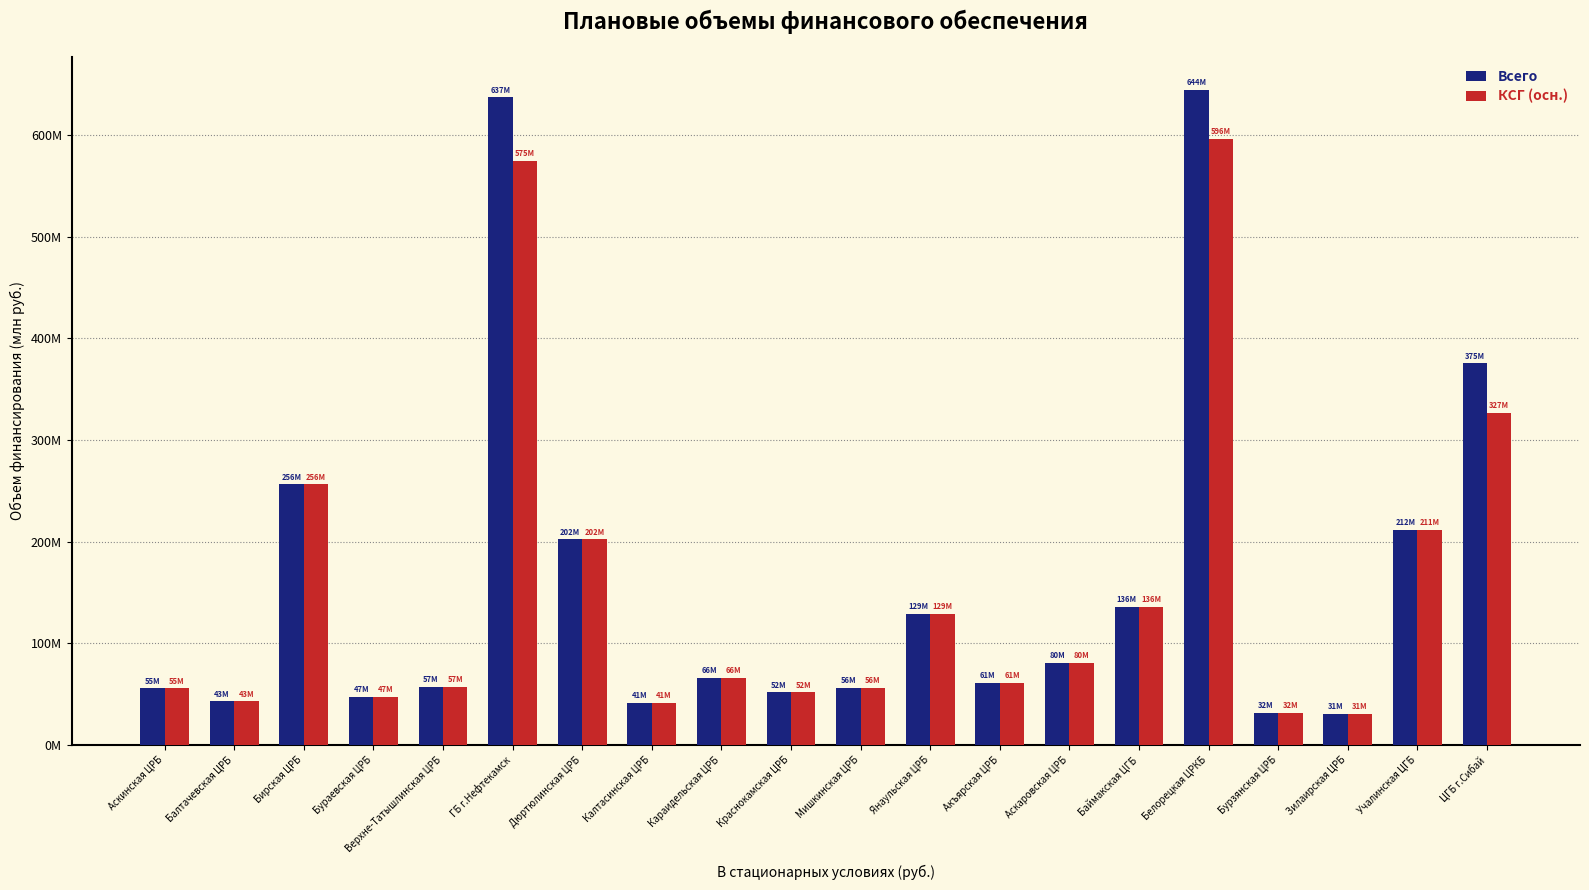

At which category does the chart reach its peak across all series?

Белорецкая ЦРКБ